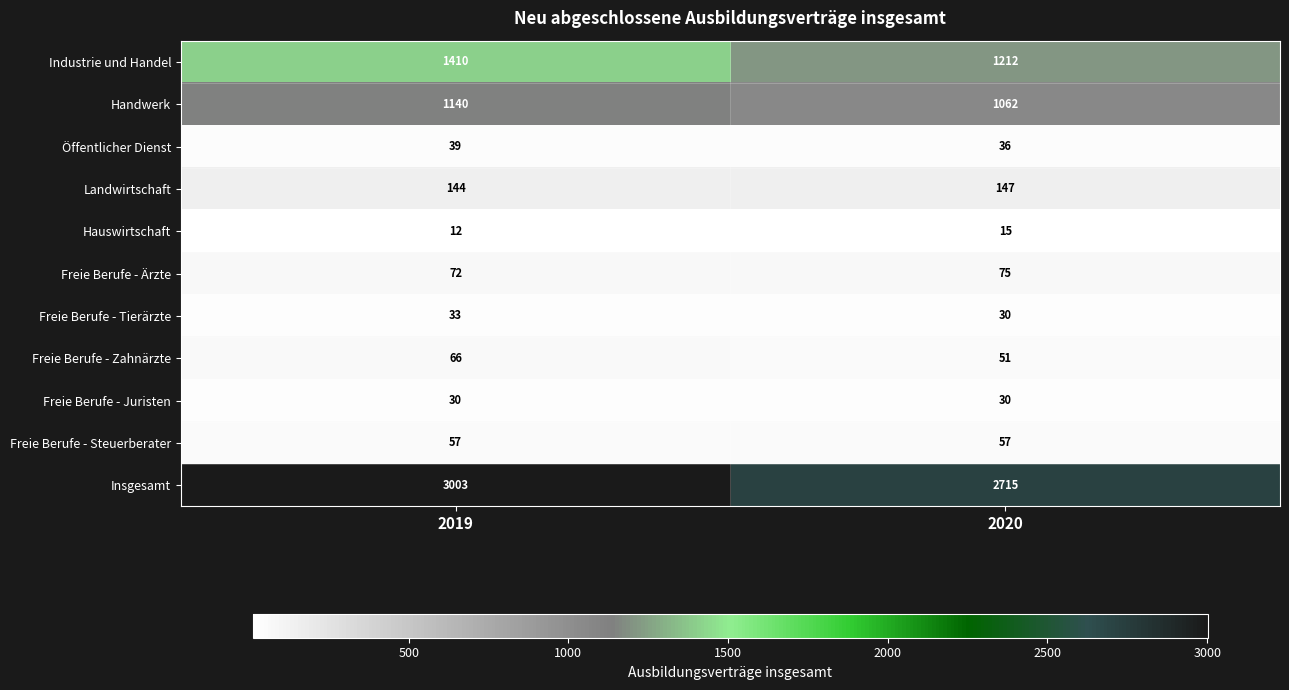

Count the number of categories in the chart.

2